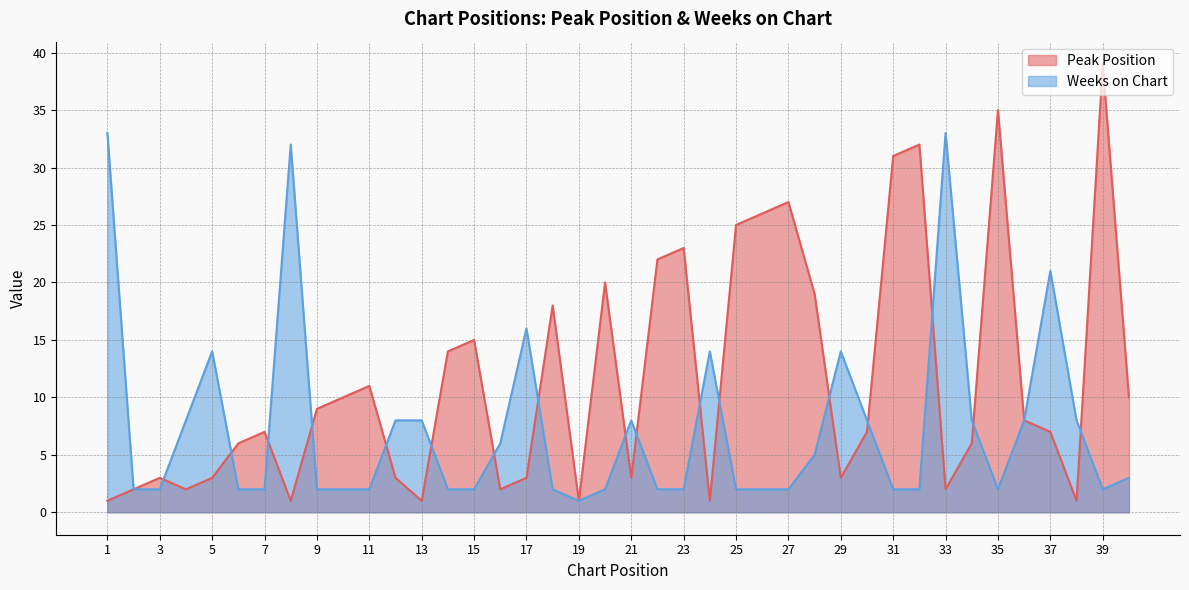

Rank the series at 6 from highest to lowest value.

Peak Position, Weeks on Chart